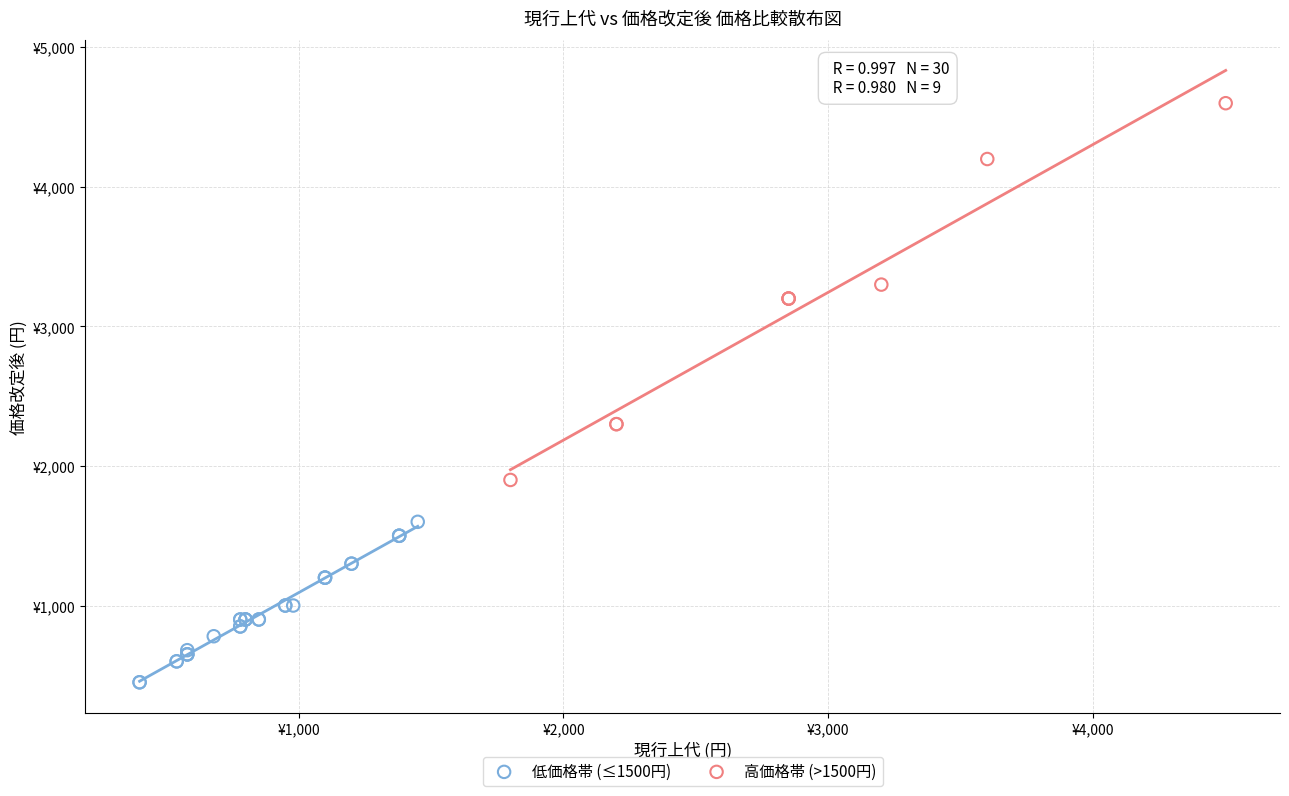

What are all the series names shown in the legend?

低価格帯 (≤1500円), 高価格帯 (>1500円)